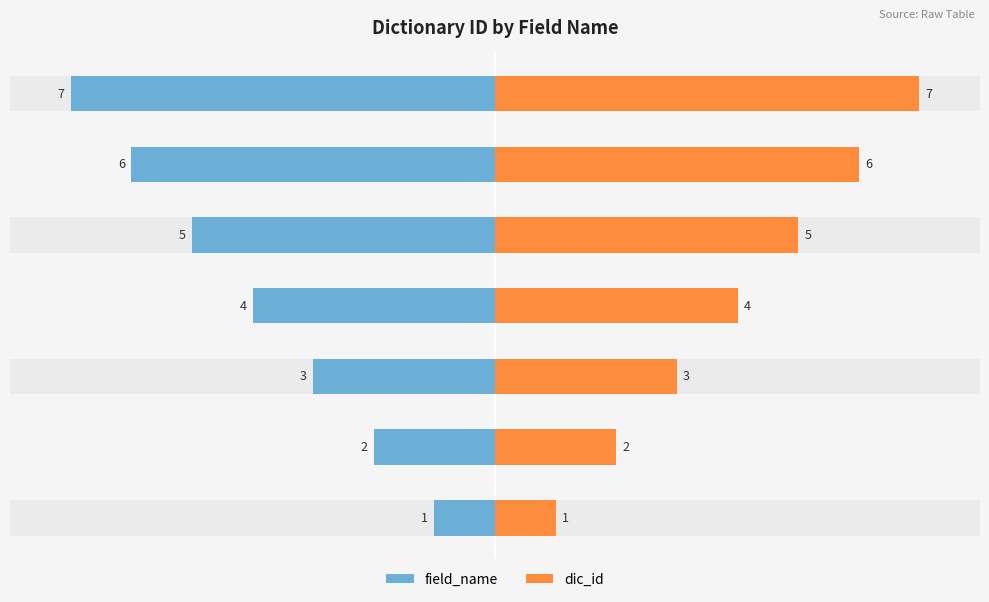

What are all the series names shown in the legend?

field_name, dic_id